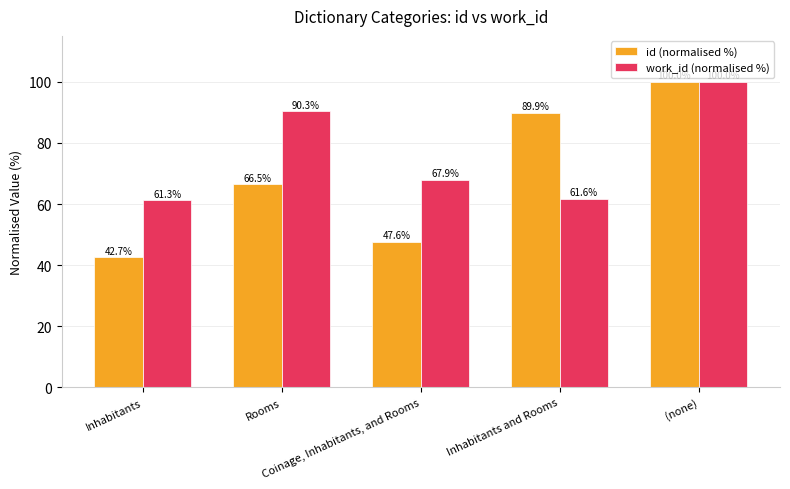

Reading left to right, transcribe all the data shown in this chart.

id (normalised %): Inhabitants=42.7	Rooms=66.5	Coinage, Inhabitants, and Rooms=47.6	Inhabitants and Rooms=89.9	(none)=100.0
work_id (normalised %): Inhabitants=61.3	Rooms=90.3	Coinage, Inhabitants, and Rooms=67.9	Inhabitants and Rooms=61.6	(none)=100.0